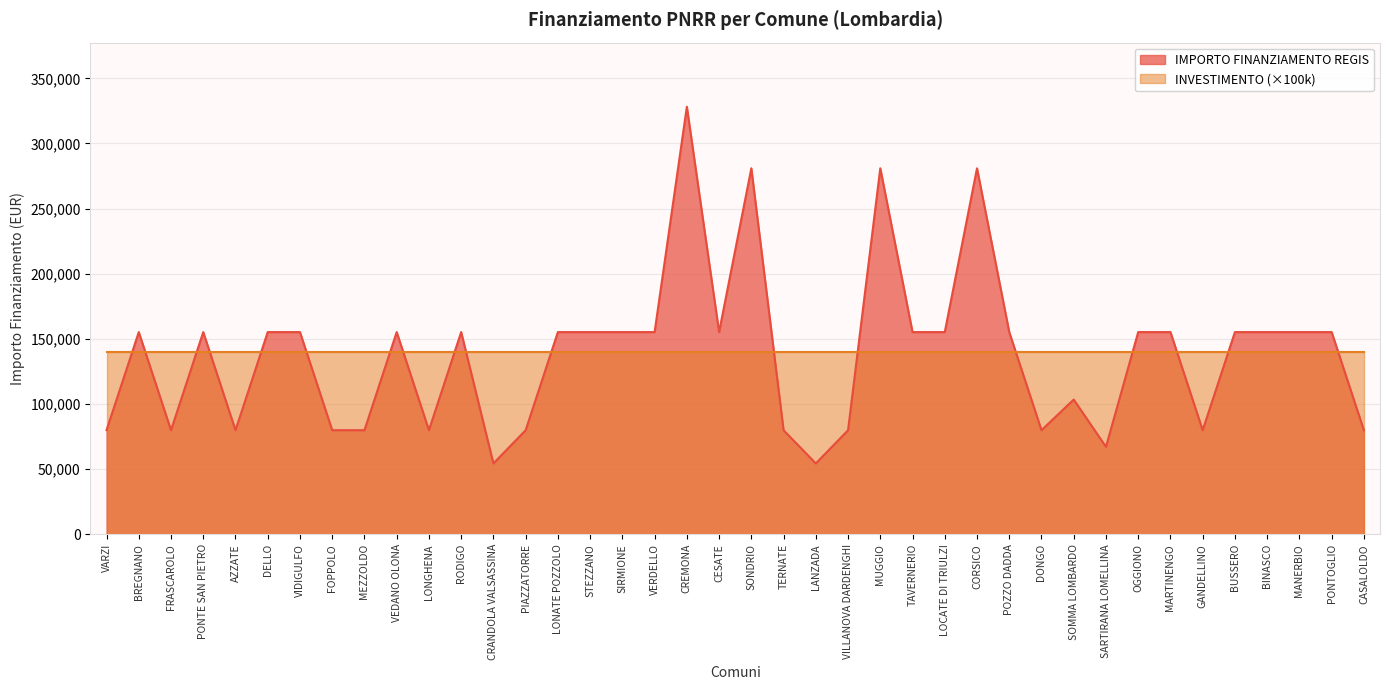

What value does the data have at VIDIGULFO?

155234